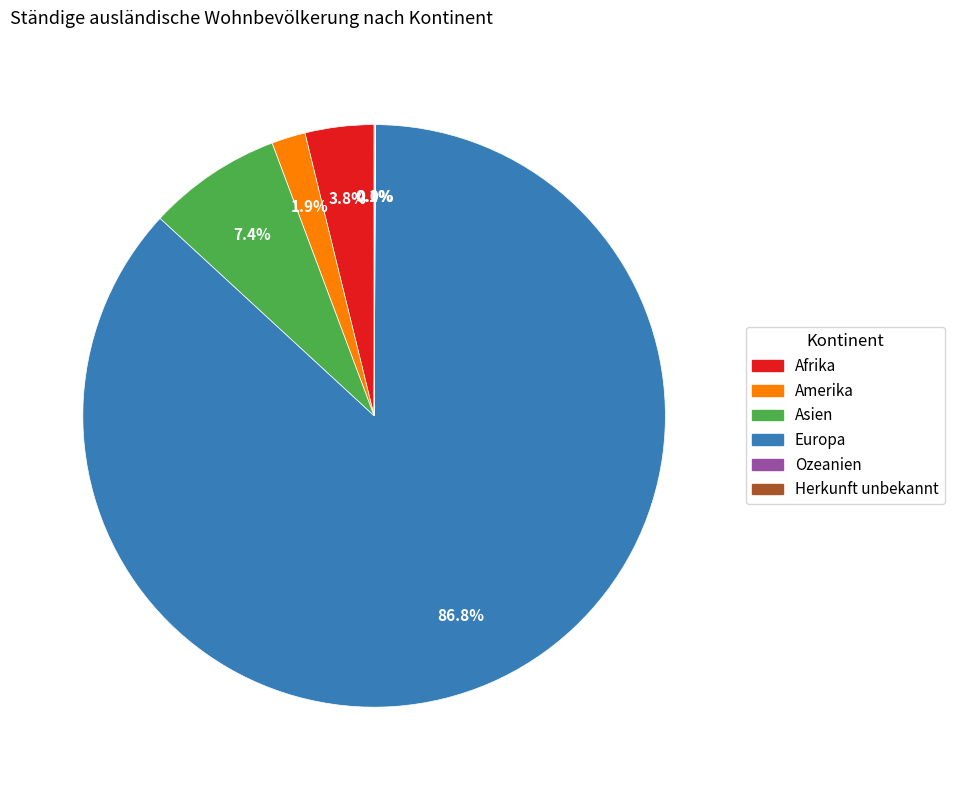

Which has a higher value, Amerika or Afrika?

Afrika